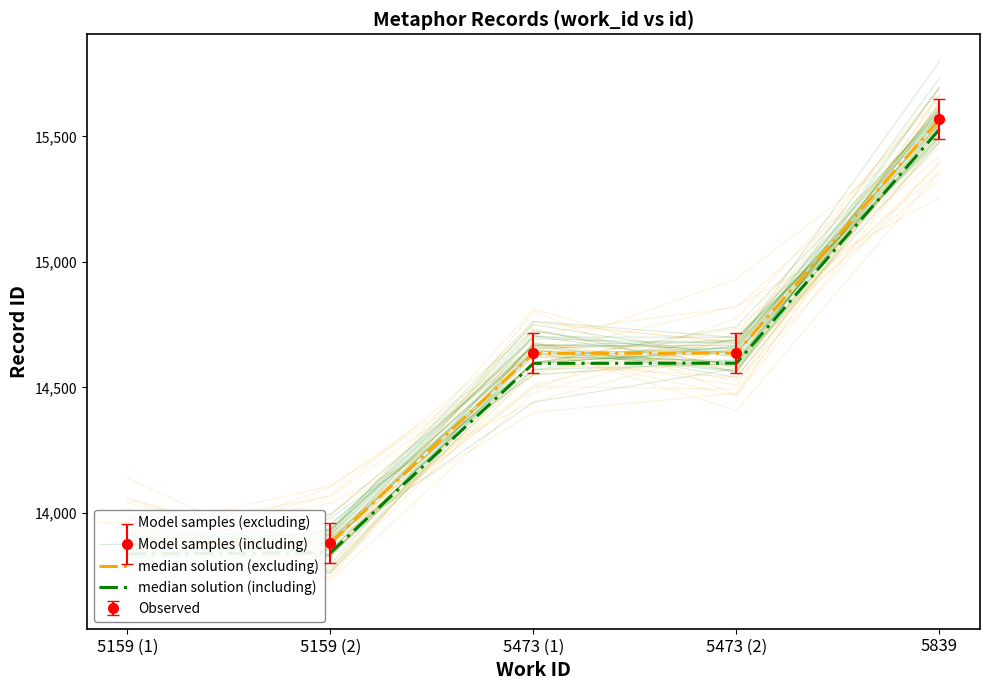

Is it true that median solution (excluding) equals 14637.0 at 5473 (2)?

True